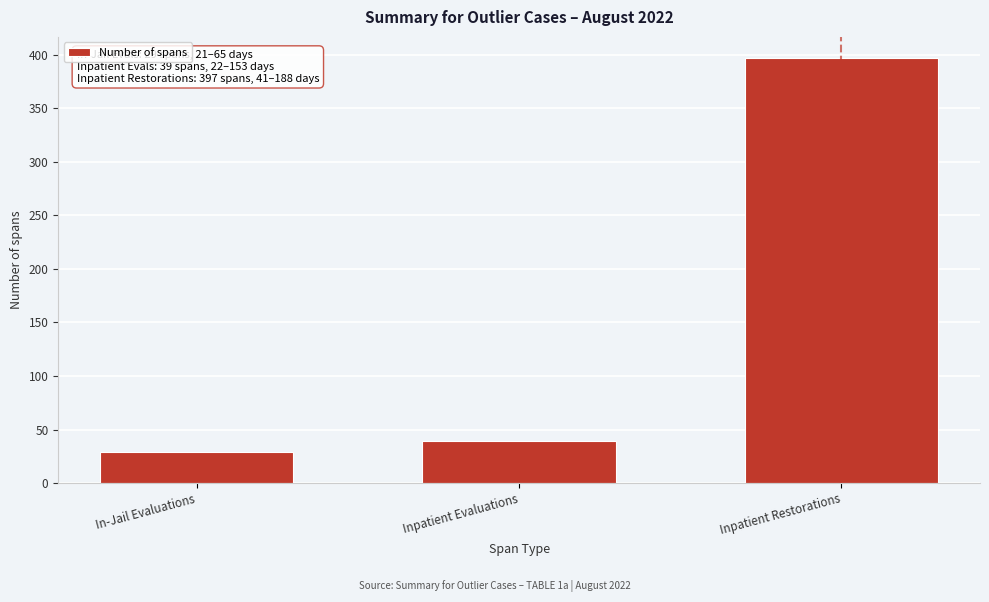

Reading left to right, list all the values displayed in this chart.

In-Jail Evaluations=29	Inpatient Evaluations=39	Inpatient Restorations=397